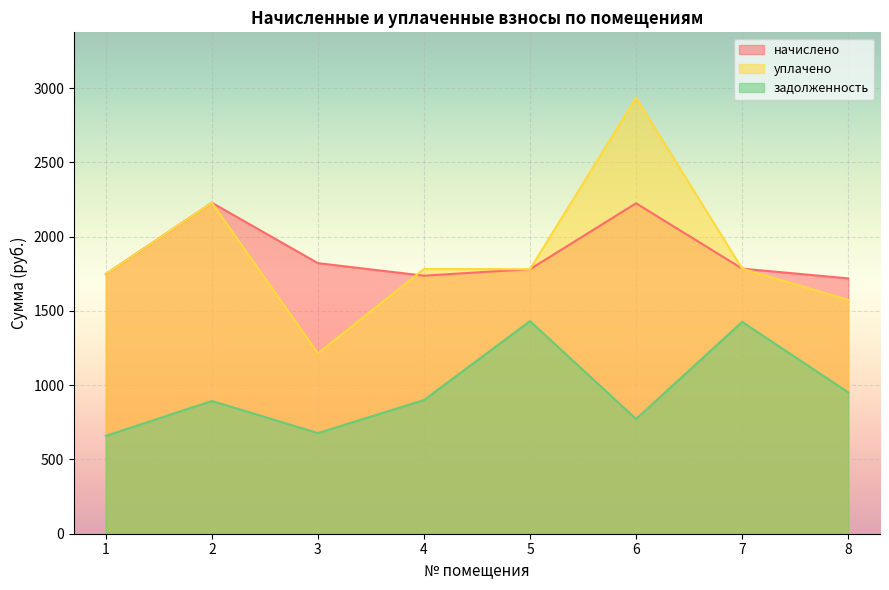

How many data points does each series have?

8